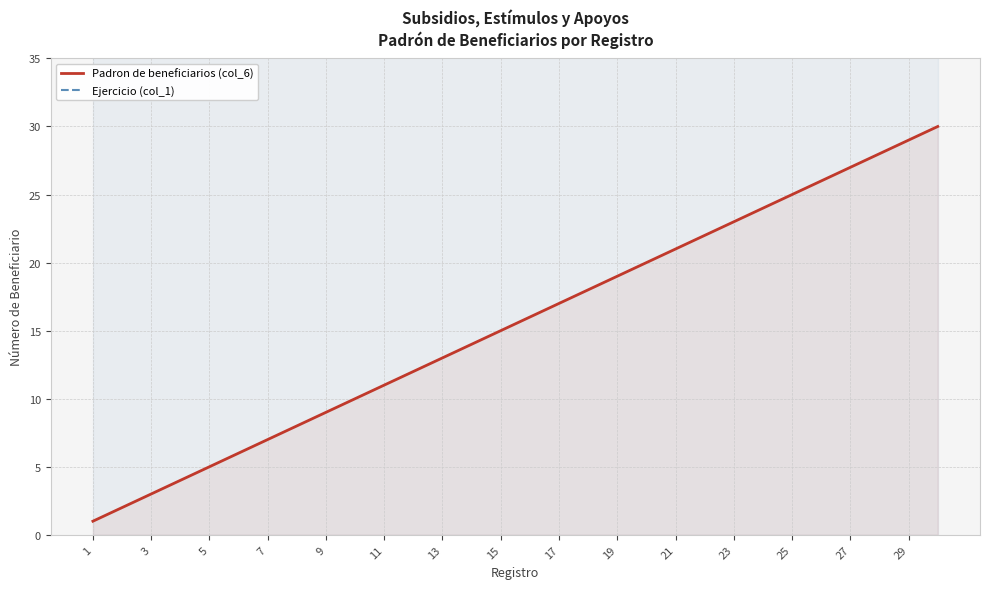

What is the difference between the maximum and second lowest values in the Padron de beneficiarios (col_6) series?

28